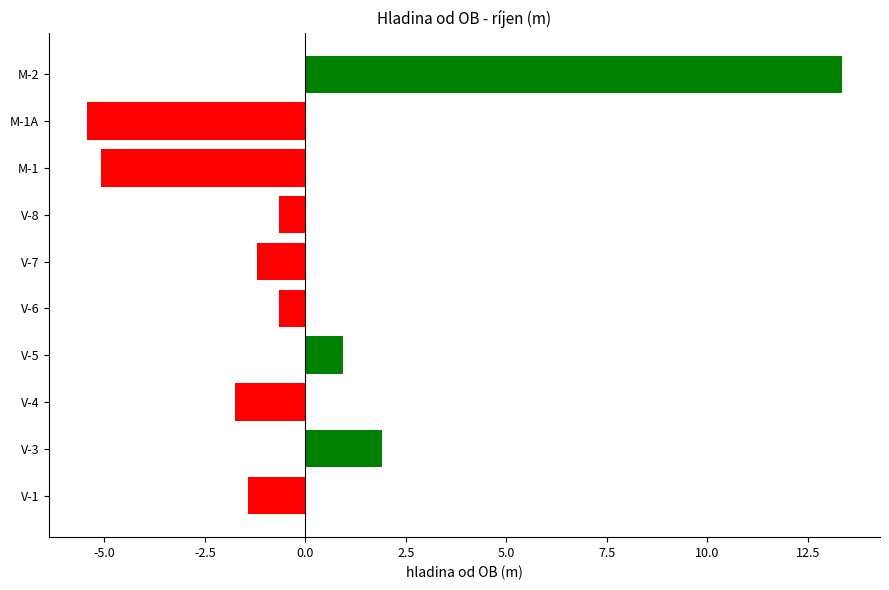

How many values are below 0?

7